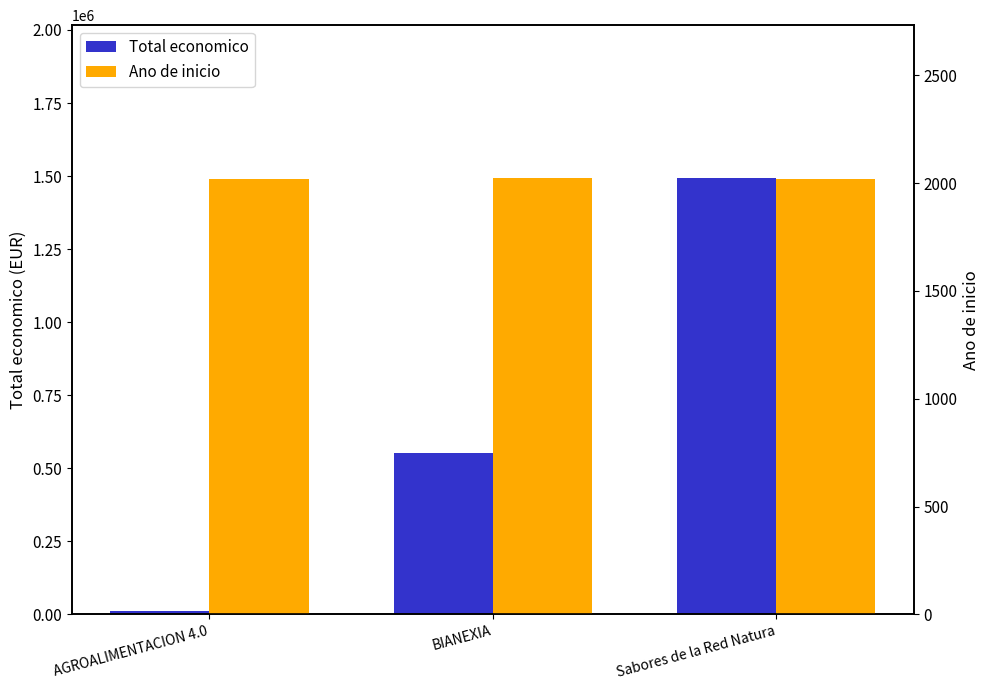

What is the total value across all series at AGROALIMENTACION 4.0?

14017